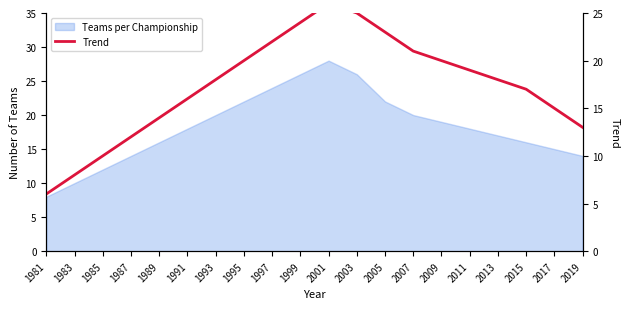

Reading right to left, transcribe all the data shown in this chart.

13	15	17	18	19	20	21	23	25	26	24	22	20	18	16	14	12	10	8	6